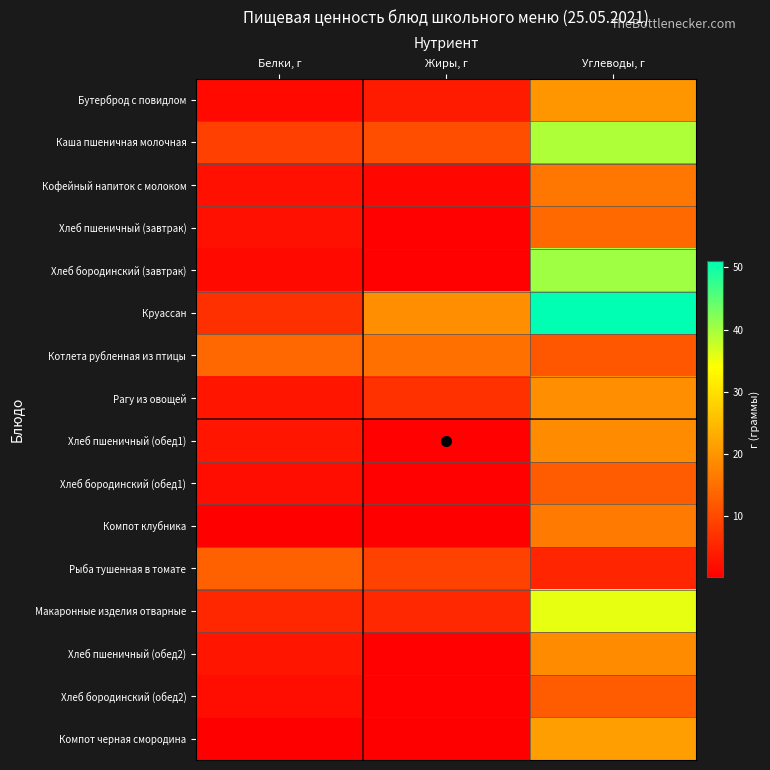

How many series are shown in this chart?

16